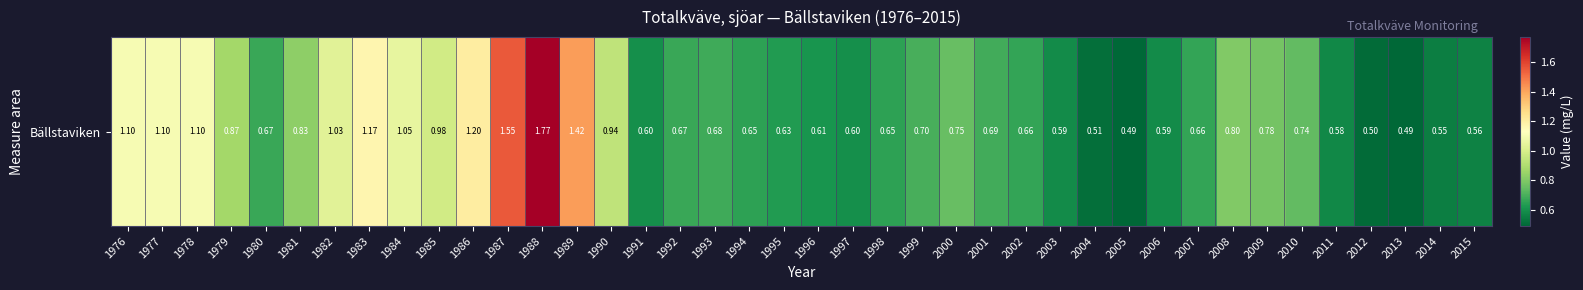

Which has a higher value, 1981 or 1997?

1981